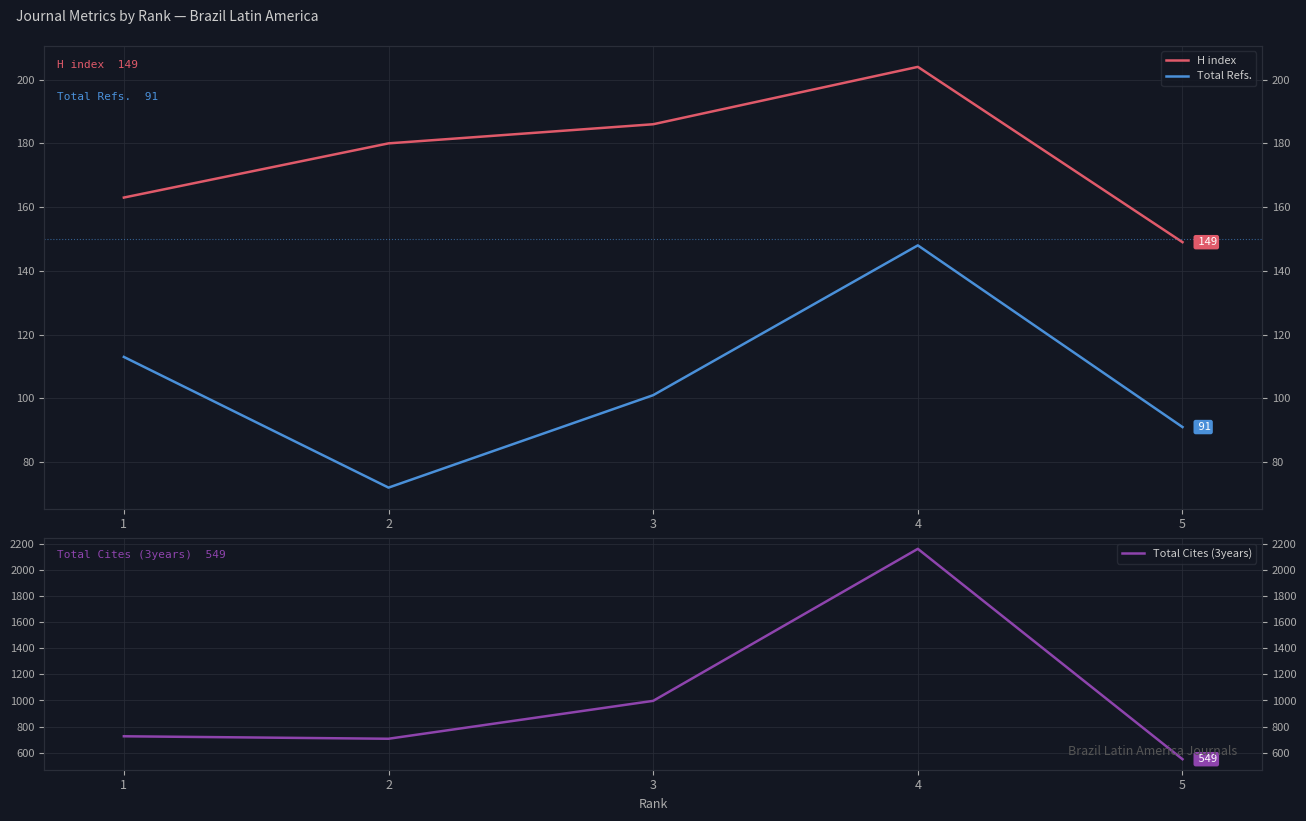

What value does the H index series have at 4, to the nearest 5?

205